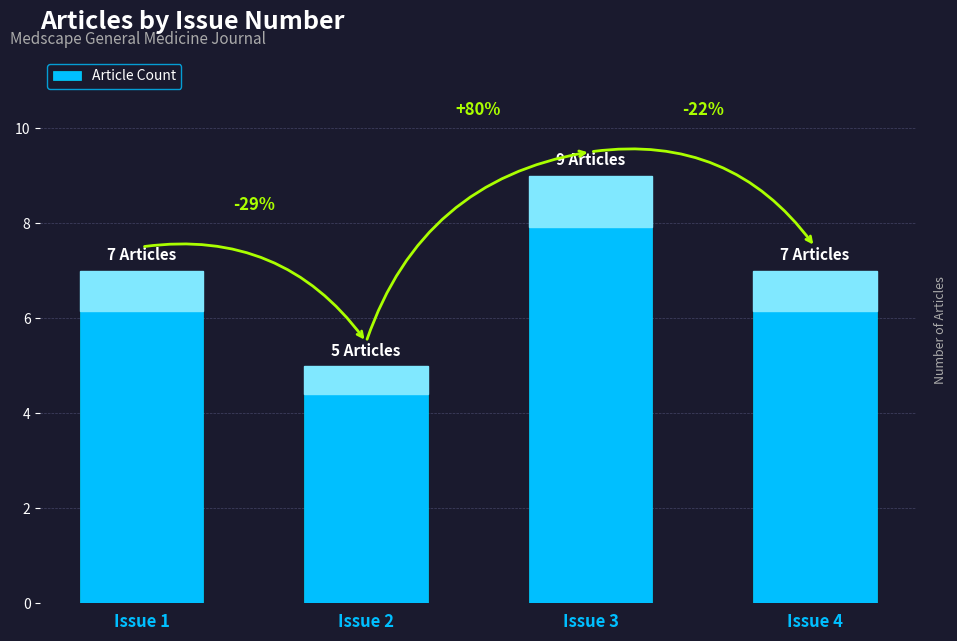

List the labels in order of value, largest first.

Issue 3, Issue 1, Issue 4, Issue 2